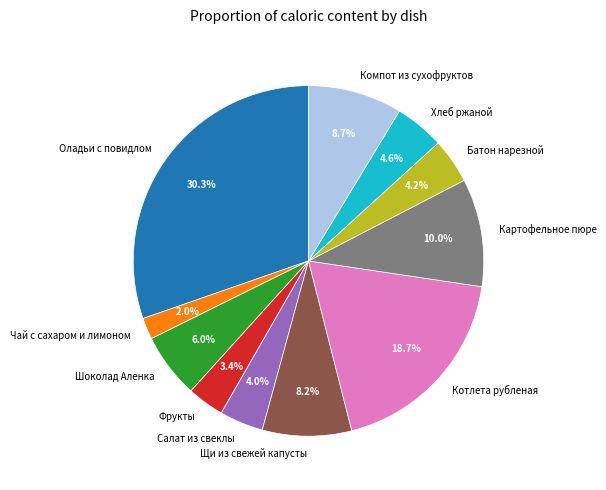

Is there any slice that represents more than half of the pie?

No